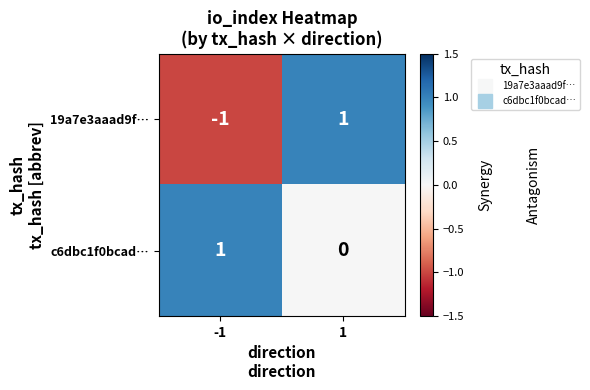

Which series has the widest spread of values?

19a7e3aaad9f…